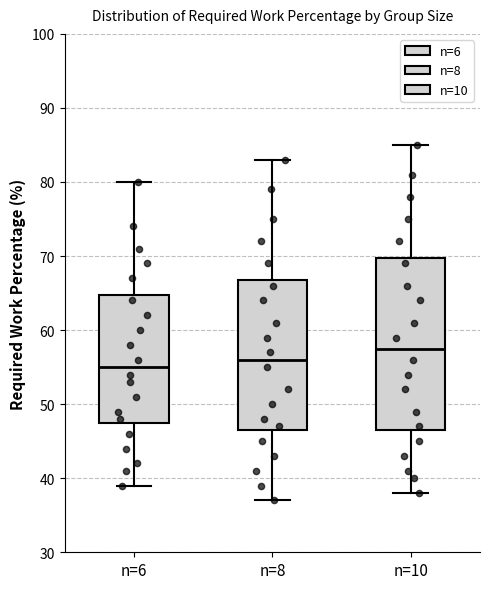

Which box's median line is the highest?

n=10